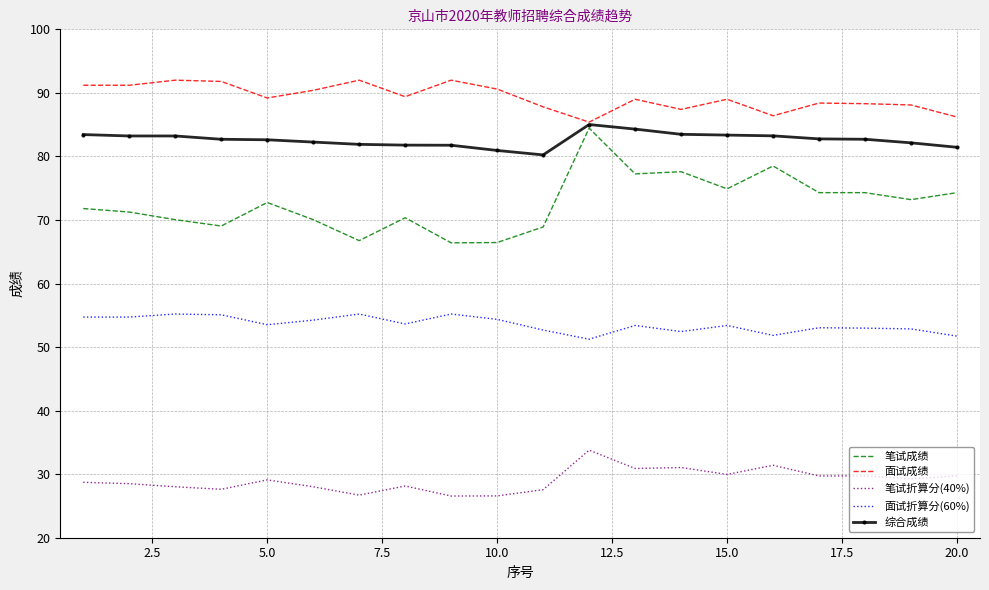

Which series has the largest total across all categories?

面试成绩